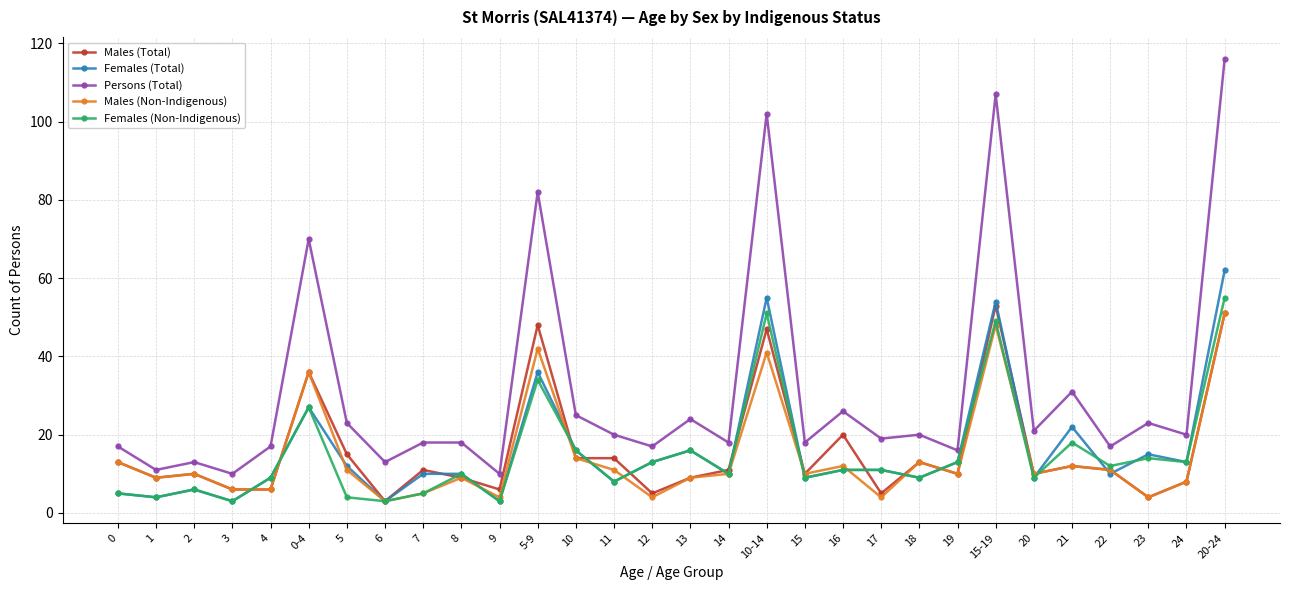

Reading right to left, list all the values displayed in this chart.

Males (Total): 20-24=51	24=8	23=4	22=11	21=12	20=10	15-19=53	19=10	18=13	17=5	16=20	15=10	10-14=47	14=11	13=9	12=5	11=14	10=14	5-9=48	9=6	8=9	7=11	6=3	5=15	0-4=36	4=6	3=6	2=10	1=9	0=13
Females (Total): 20-24=62	24=13	23=15	22=10	21=22	20=9	15-19=54	19=13	18=9	17=11	16=11	15=9	10-14=55	14=10	13=16	12=13	11=8	10=16	5-9=36	9=3	8=10	7=10	6=3	5=12	0-4=27	4=9	3=3	2=6	1=4	0=5
Persons (Total): 20-24=116	24=20	23=23	22=17	21=31	20=21	15-19=107	19=16	18=20	17=19	16=26	15=18	10-14=102	14=18	13=24	12=17	11=20	10=25	5-9=82	9=10	8=18	7=18	6=13	5=23	0-4=70	4=17	3=10	2=13	1=11	0=17
Males (Non-Indigenous): 20-24=51	24=8	23=4	22=11	21=12	20=10	15-19=48	19=10	18=13	17=4	16=12	15=10	10-14=41	14=10	13=9	12=4	11=11	10=14	5-9=42	9=4	8=9	7=5	6=3	5=11	0-4=36	4=6	3=6	2=10	1=9	0=13
Females (Non-Indigenous): 20-24=55	24=13	23=14	22=12	21=18	20=9	15-19=49	19=13	18=9	17=11	16=11	15=9	10-14=51	14=10	13=16	12=13	11=8	10=16	5-9=34	9=3	8=10	7=5	6=3	5=4	0-4=27	4=9	3=3	2=6	1=4	0=5